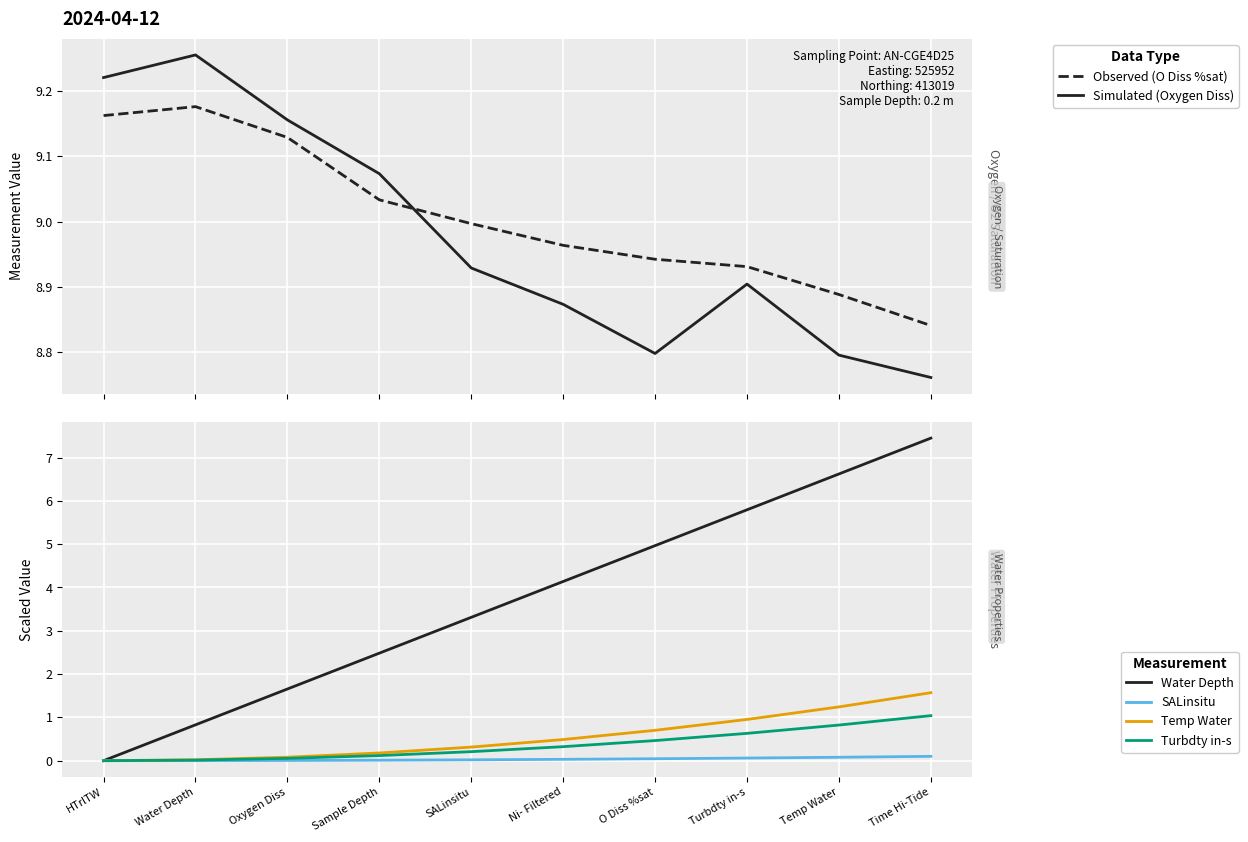

What is the difference between the maximum and second lowest values in the Water Depth (m) series?

6.6